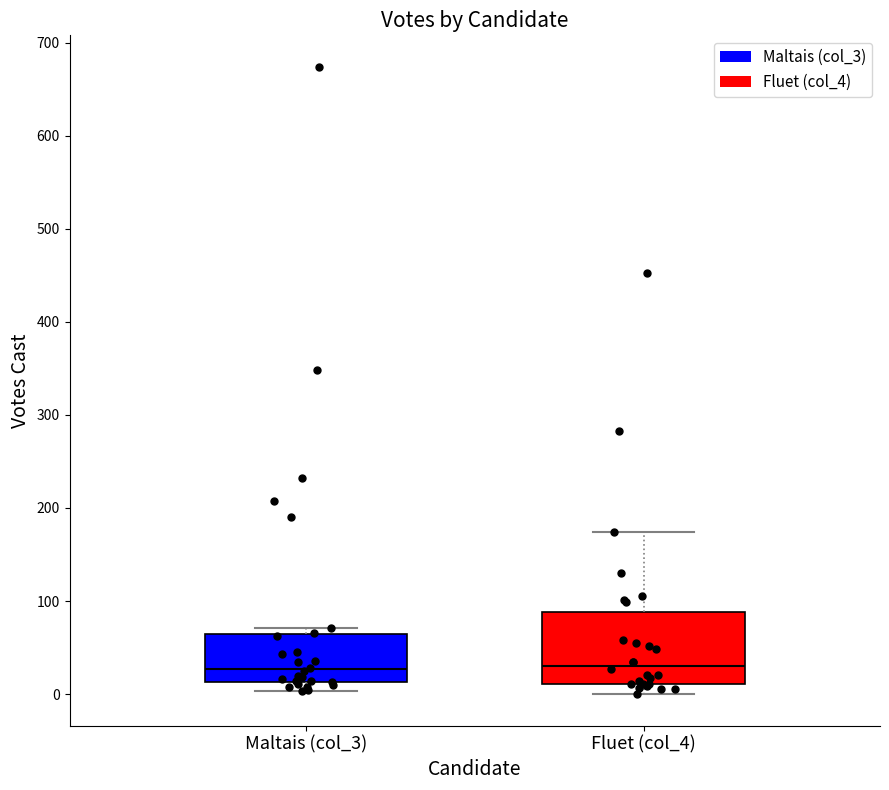

Reading left to right, transcribe this box plot: for each box, give where its median line is, the range the box spans, and where its two whiskers end, as read against the y-axis. The values are not printed on the chart, so give them approximately, as read against the axis.

Maltais (col_3): median 30, box 10 to 70, whiskers 0 to 70 (just above the box's upper edge)
Fluet (col_4): median 30, box 10 to 90, whiskers 0 to 170